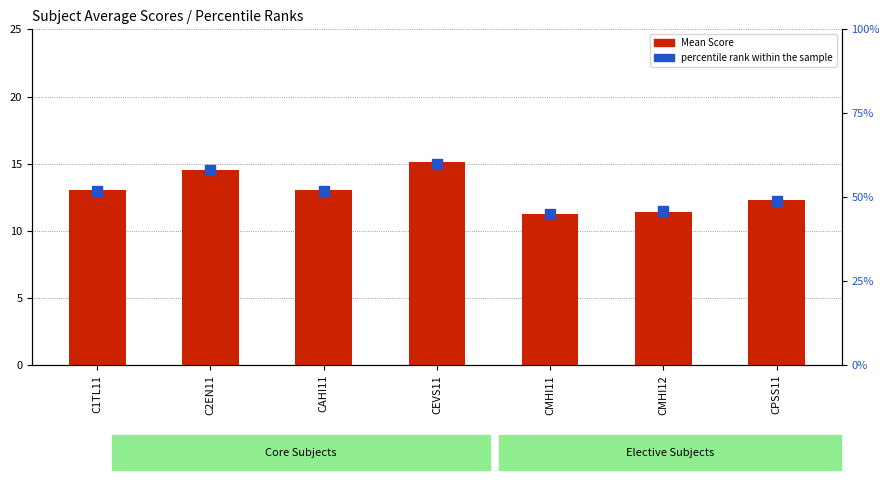

Is the value of percentile rank within the sample at CMHI12 greater than the value of Mean Score at CAHI11?

Yes